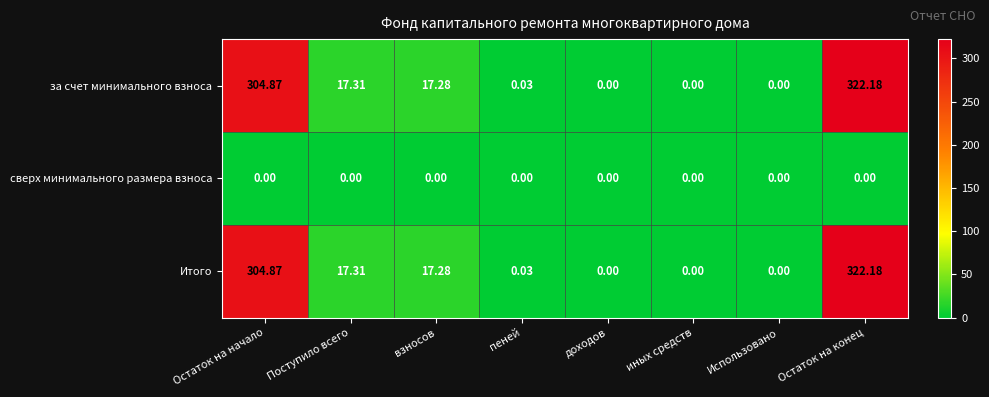

At which category is the sum across all series the highest?

Остаток на конец